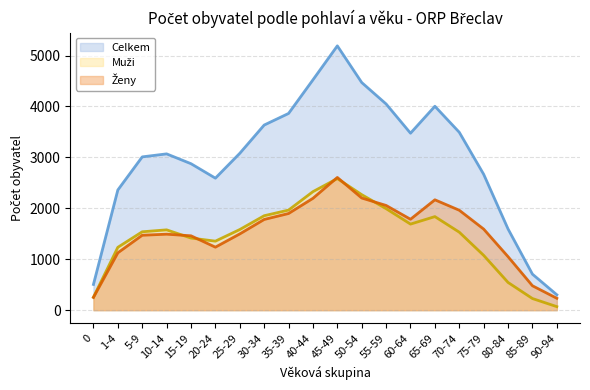

What is the difference between the highest and lowest values at 45-49?

2606